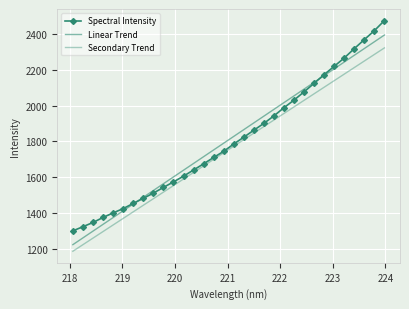

Reading left to right, extract all data points from this chart.

Spectral Intensity: 1301.2	1324.4	1347.9	1376.1	1401.4	1425.5	1454.4	1482.6	1511.8	1543.6	1574.2	1606.4	1640.8	1675.3	1710.8	1744.9	1786.0	1823.8	1862.9	1900.9	1942.8	1988.5	2030.8	2076.9	2124.6	2173.2	2219.3	2265.8	2317.9	2368.2	2418.0	2474.5
Linear Trend: 1224.2	1262.0	1299.8	1337.5	1375.3	1413.1	1450.8	1488.6	1526.3	1564.1	1601.8	1639.6	1677.3	1715.1	1752.8	1790.5	1828.2	1865.9	1903.7	1941.4	1979.1	2016.8	2054.5	2092.2	2129.9	2167.6	2205.3	2243.0	2280.7	2318.4	2356.1	2393.7
Secondary Trend: 1187.5	1224.2	1260.8	1297.4	1334.1	1370.7	1407.3	1443.9	1480.6	1517.2	1553.8	1590.4	1627.0	1663.6	1700.2	1736.8	1773.4	1810.0	1846.6	1883.1	1919.7	1956.3	1992.9	2029.4	2066.0	2102.6	2139.2	2175.7	2212.3	2248.8	2285.4	2321.9